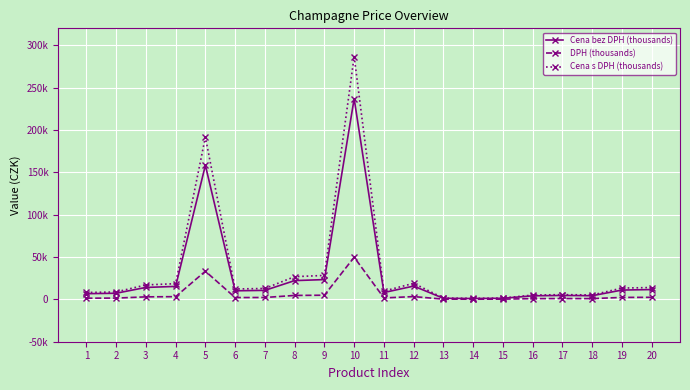

What are all the series names shown in the legend?

Cena bez DPH (thousands), DPH (thousands), Cena s DPH (thousands)